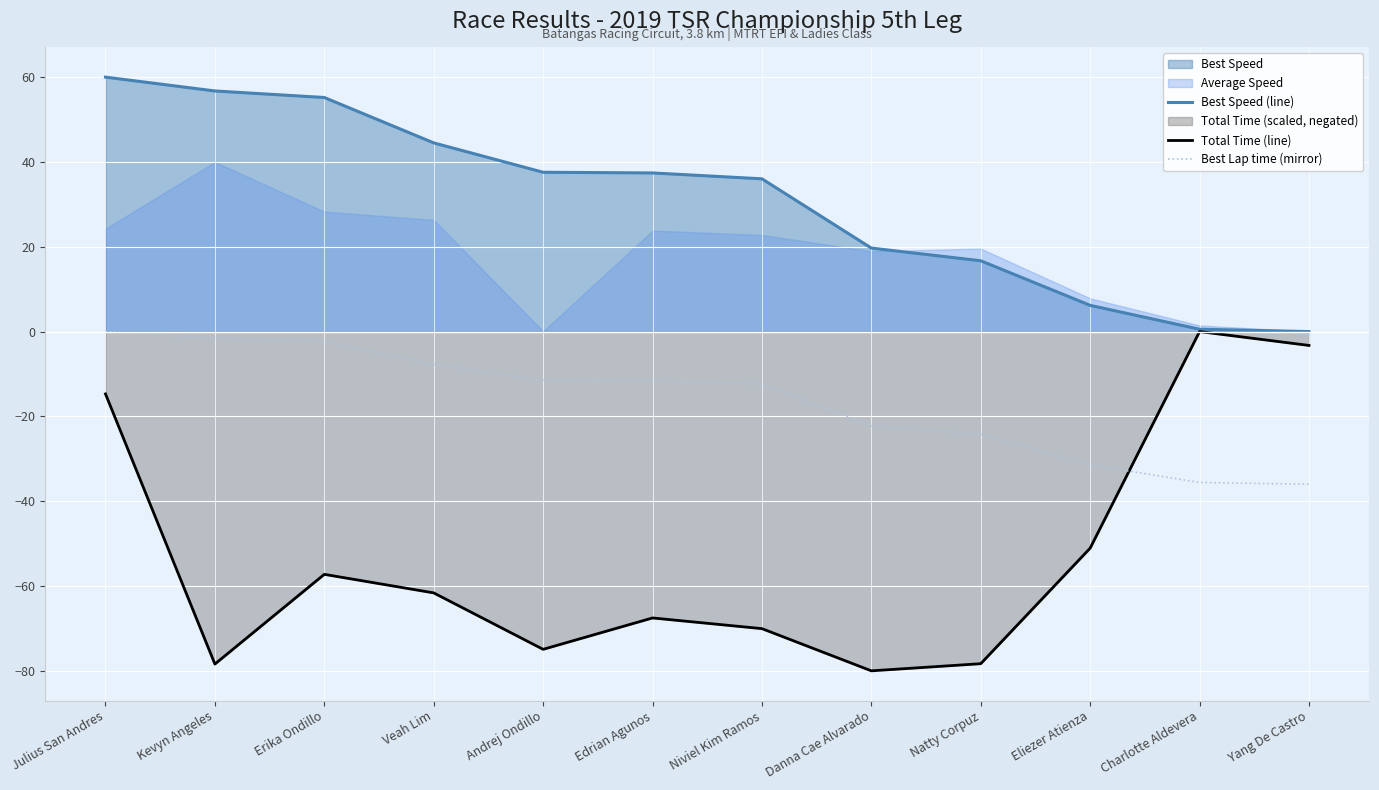

Reading left to right, what are all the values shown in this chart?

Best Speed (line): 60.0	56.7	55.2	44.5	37.6	37.4	36.0	19.7	16.7	6.2	0.6	0.0
Total Time (line): -14.7	-78.4	-57.2	-61.6	-74.9	-67.5	-70.0	-80.0	-78.3	-51.1	-0.0	-3.3
Best Lap time (mirror): -0.0	-1.6	-2.3	-7.7	-11.5	-11.6	-12.4	-22.2	-24.2	-31.4	-35.6	-36.0